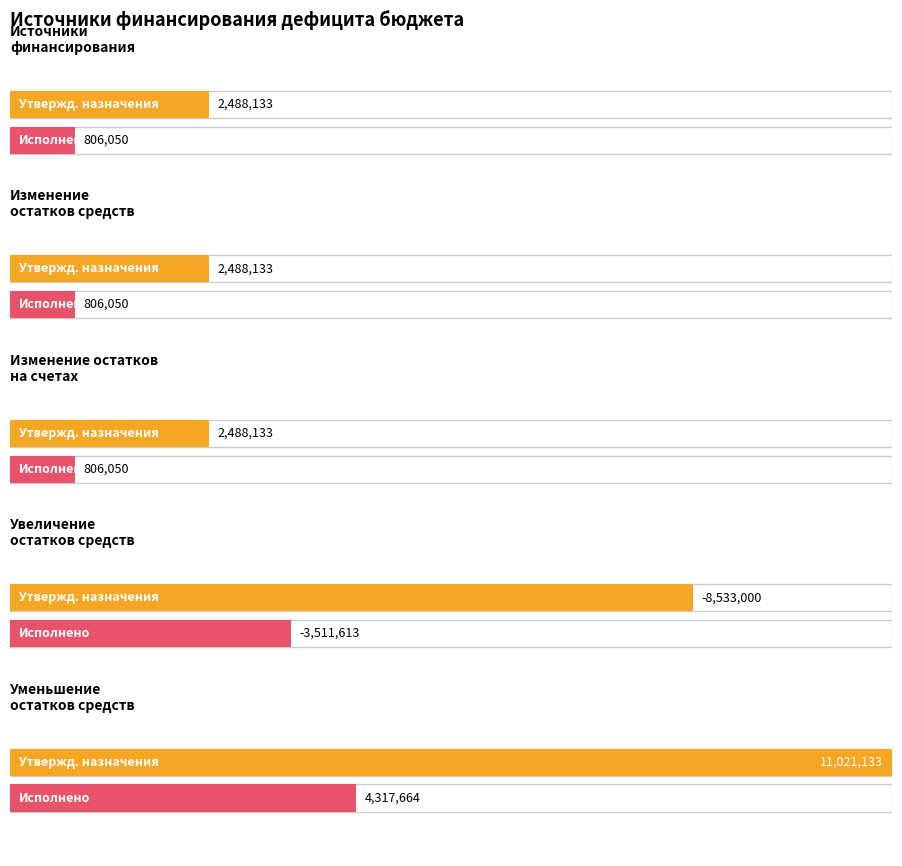

What is the maximum value shown in the chart?

11021133.3